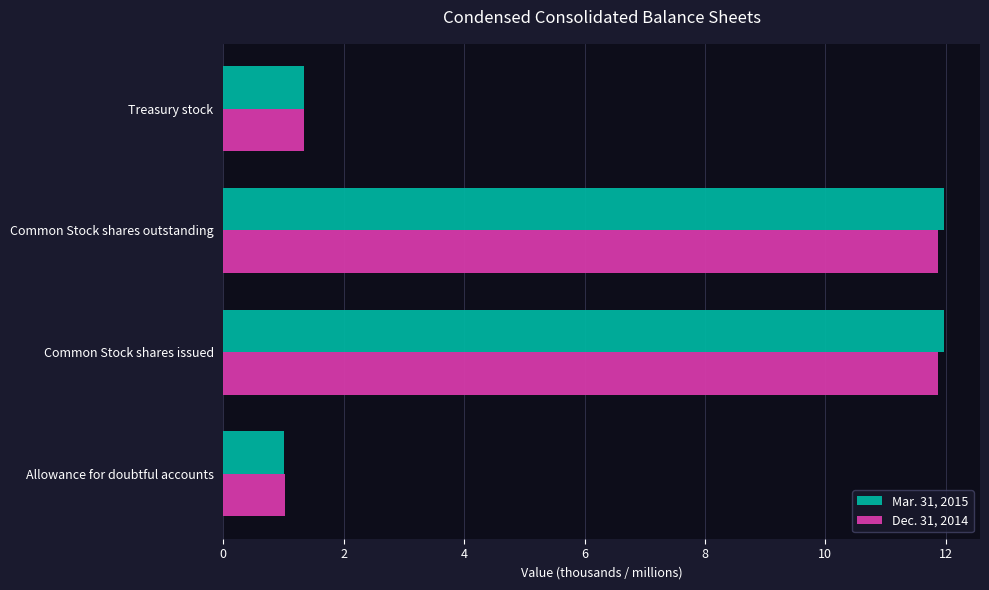

Where is Mar. 31, 2015 nearest to the value 6?

Treasury stock